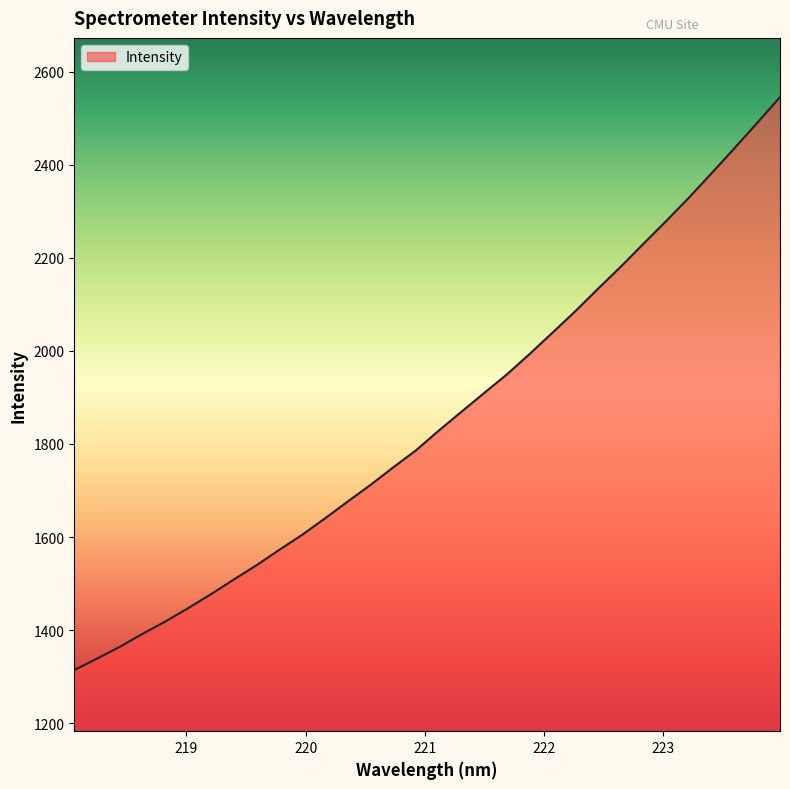

What is the difference between the maximum and minimum values?

1230.9